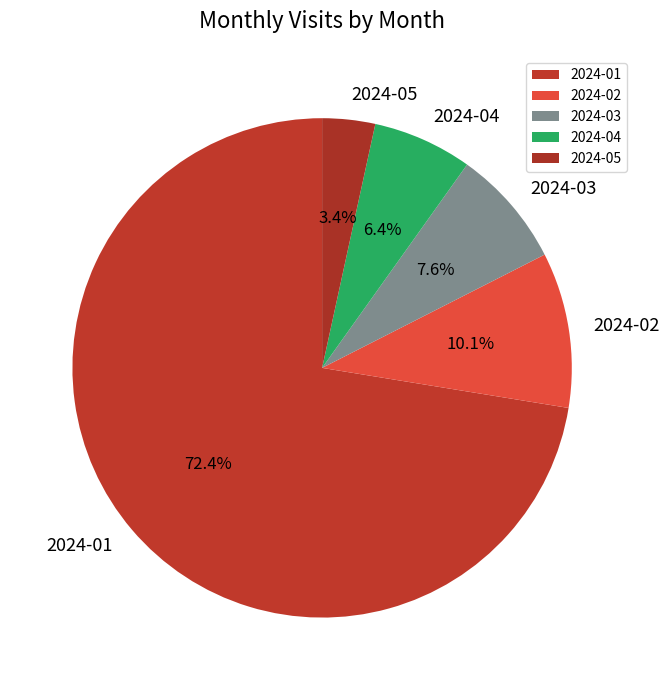

Which category has the smallest portion of the pie?

2024-05